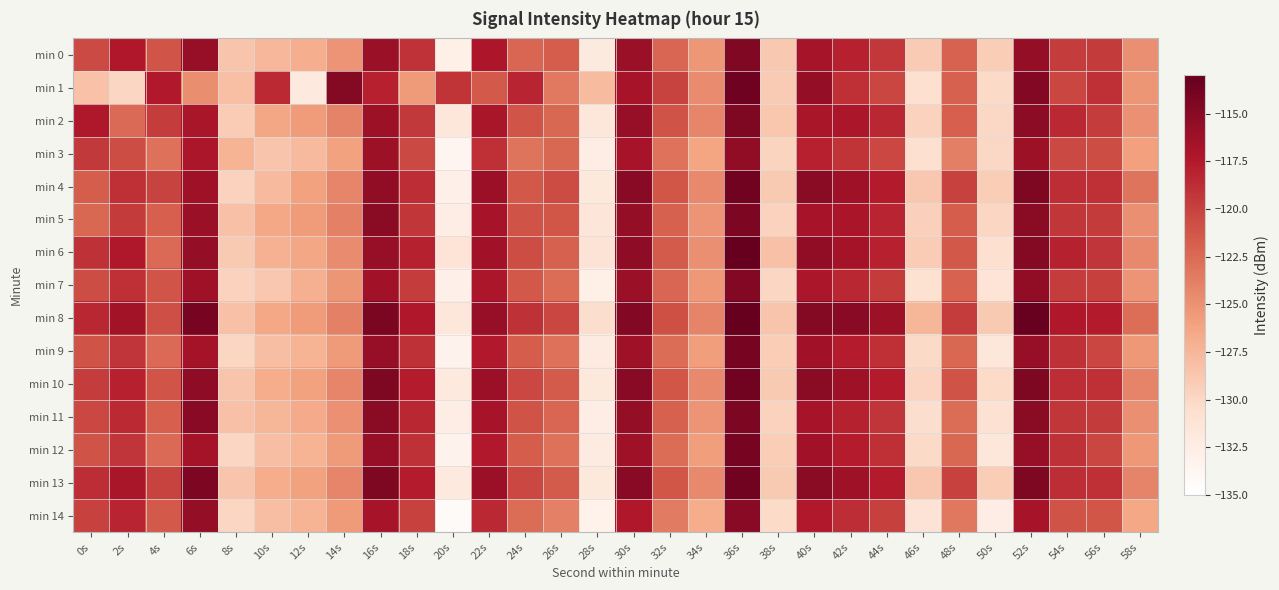

Which series changed the most between 4s and 40s?

min 6